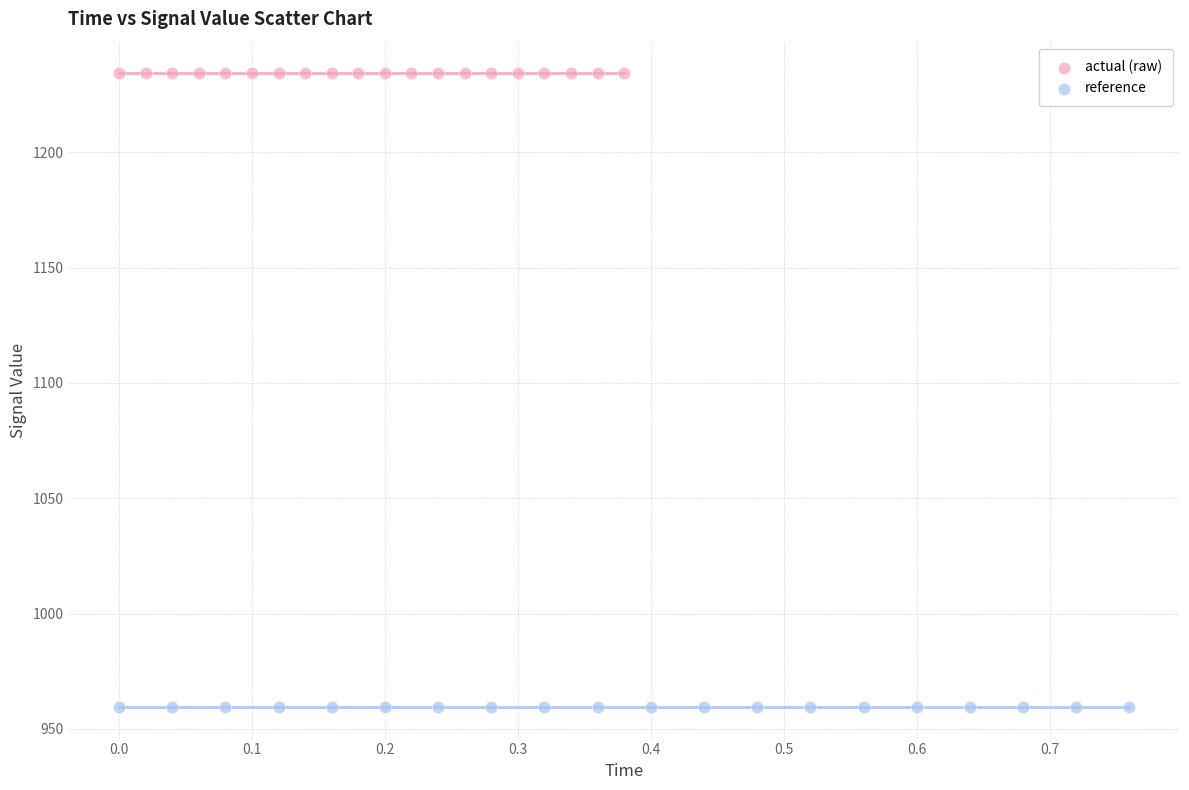

Which series contains the highest Y value?

actual (raw)